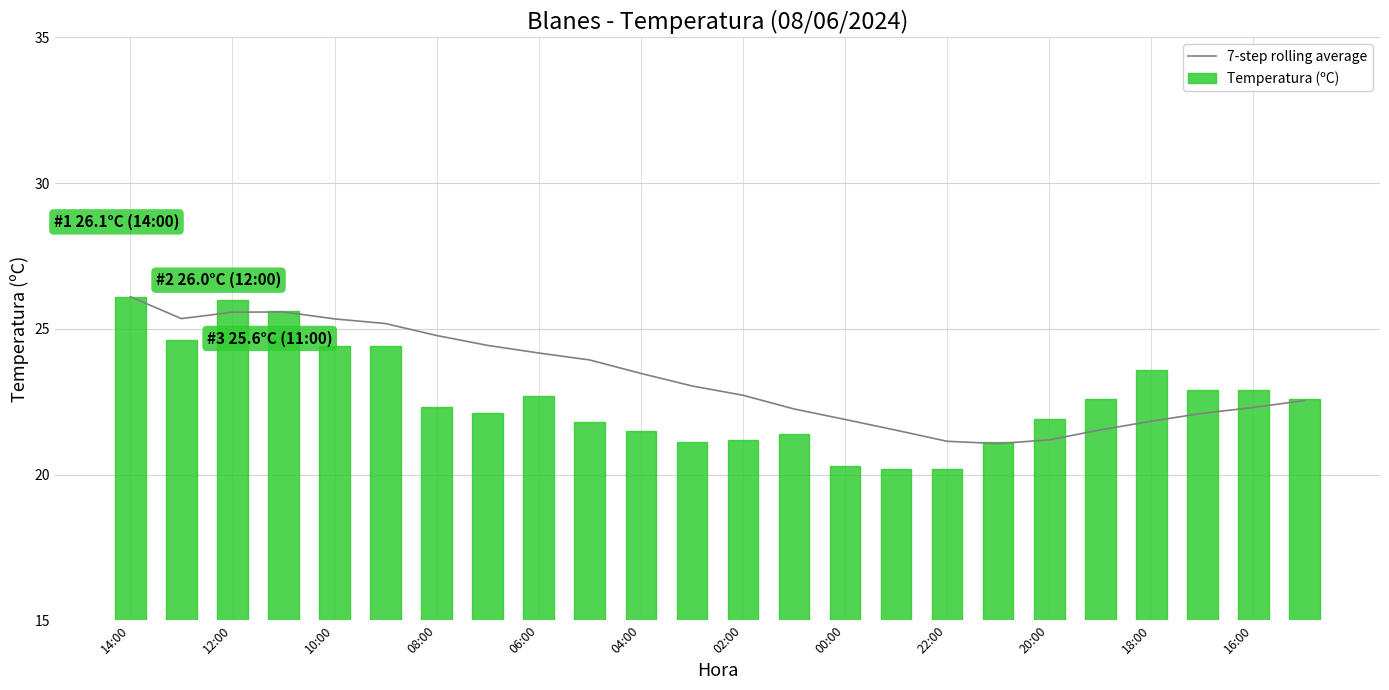

What are all the series names shown in the legend?

7-step rolling average, Temperatura (ºC)